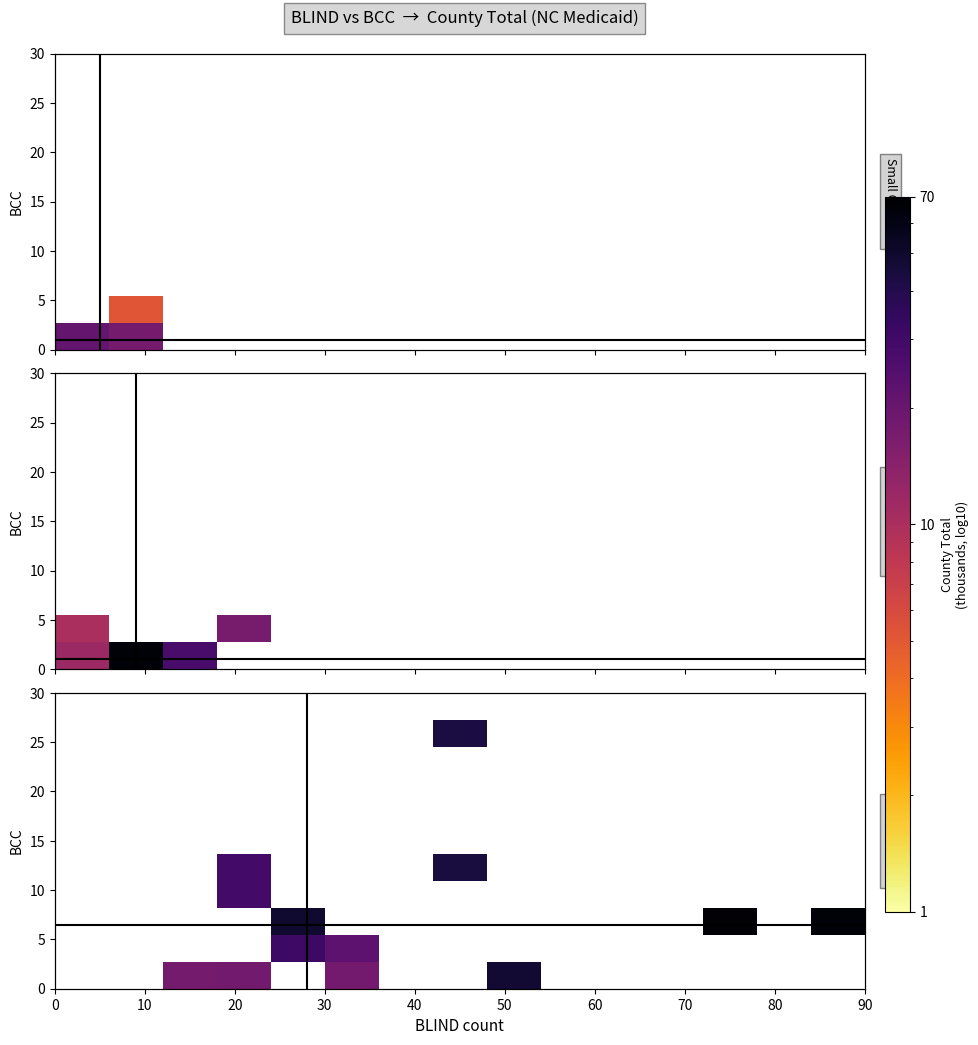

What is the greatest value displayed?

66.8